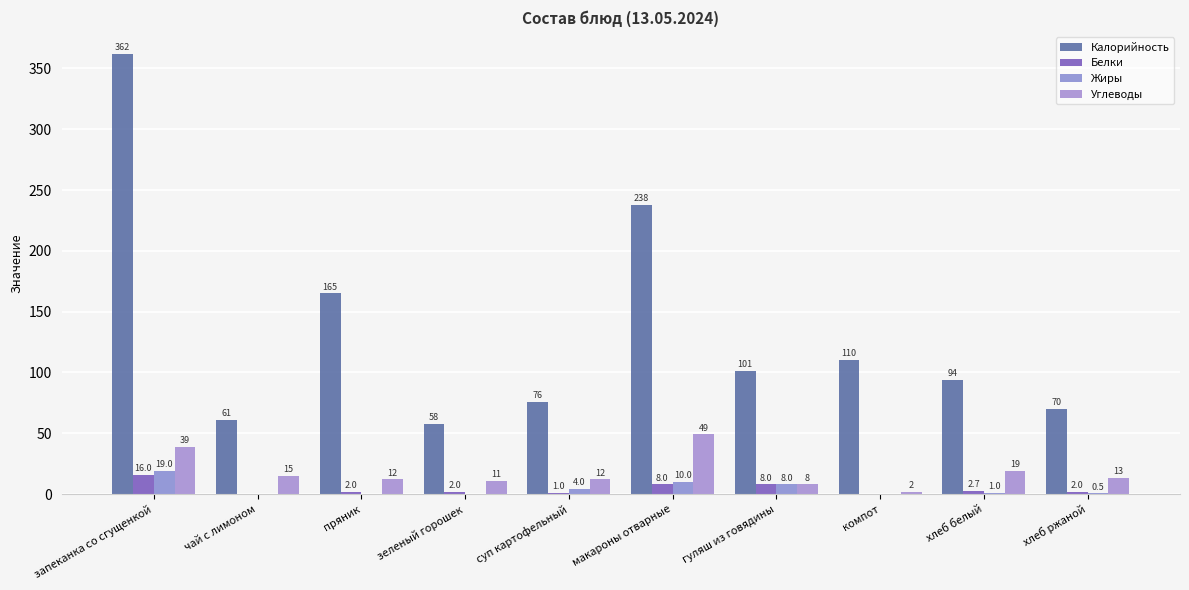

Between макароны отварные and запеканка со сгущенкой, which is larger?

запеканка со сгущенкой